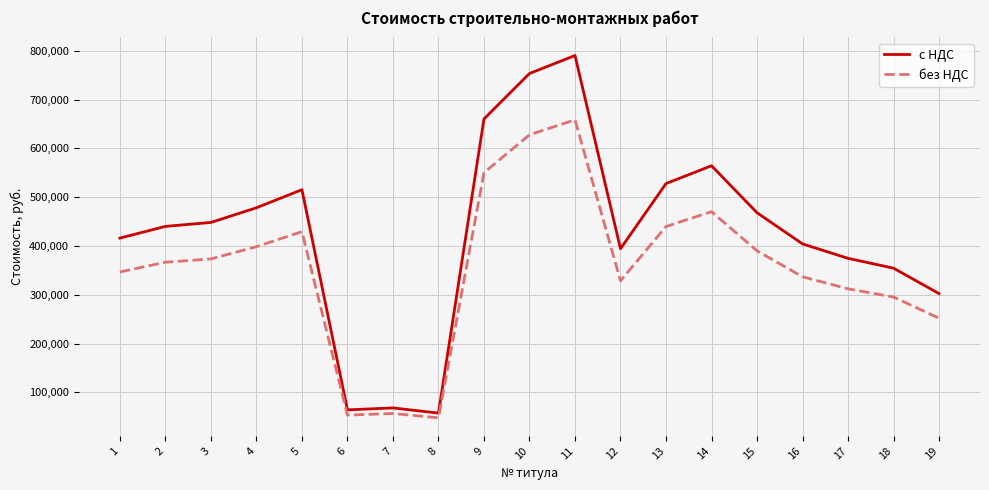

At how many categories does at least one series exceed 136905?

16